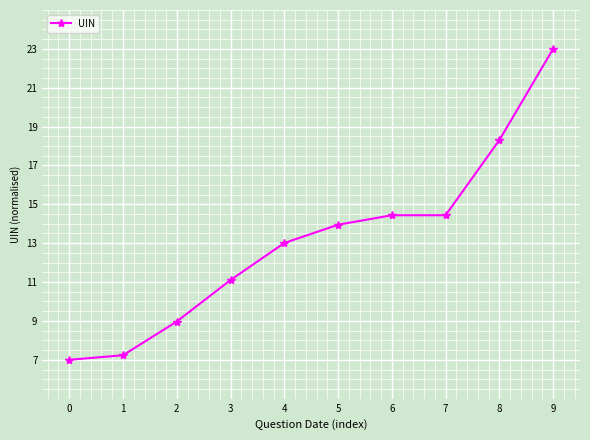

What is the ratio of the value at 5 to the value at 1?

1.9